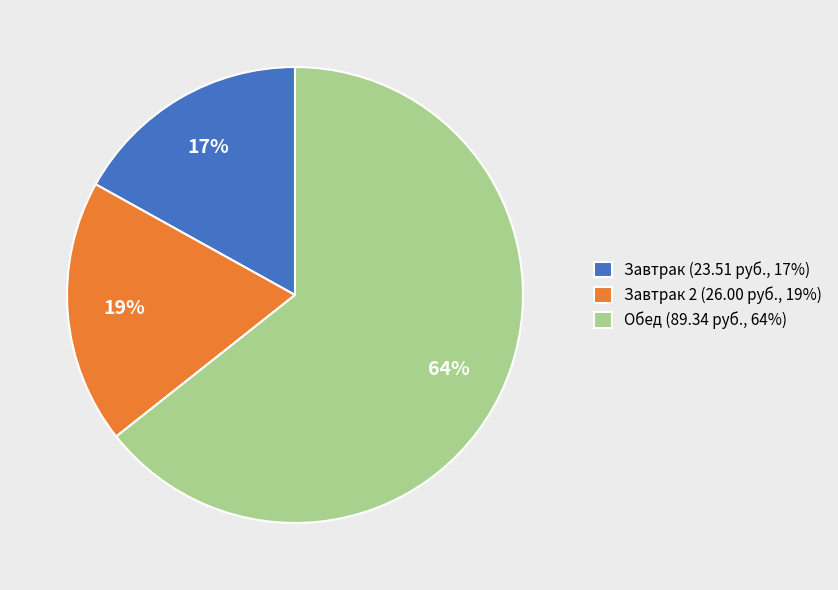

Combined, do Завтрак 2 (26.00 руб., 19%) and Обед (89.34 руб., 64%) account for over 50%?

Yes